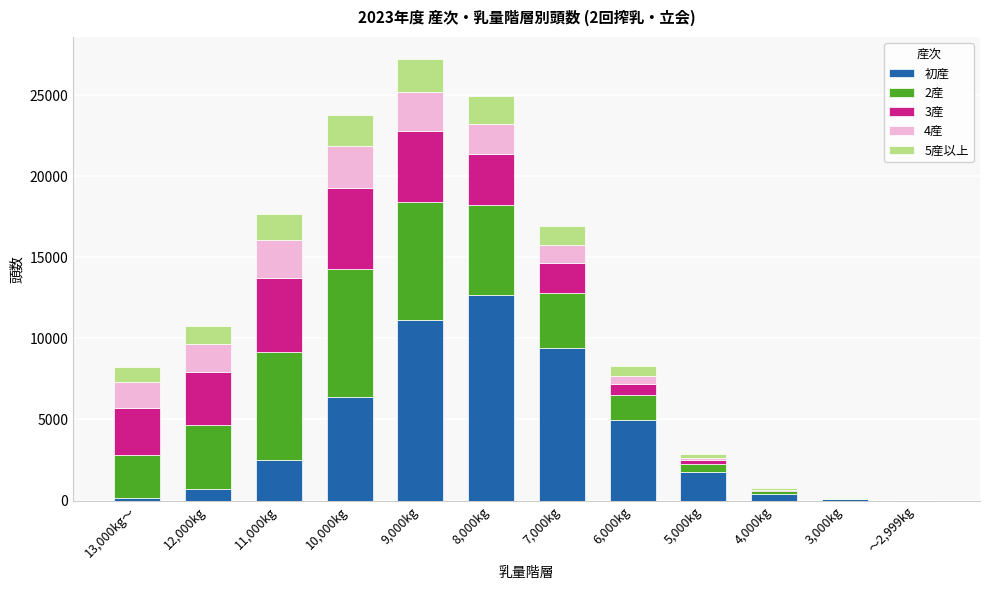

How many distinct data groups are displayed?

5